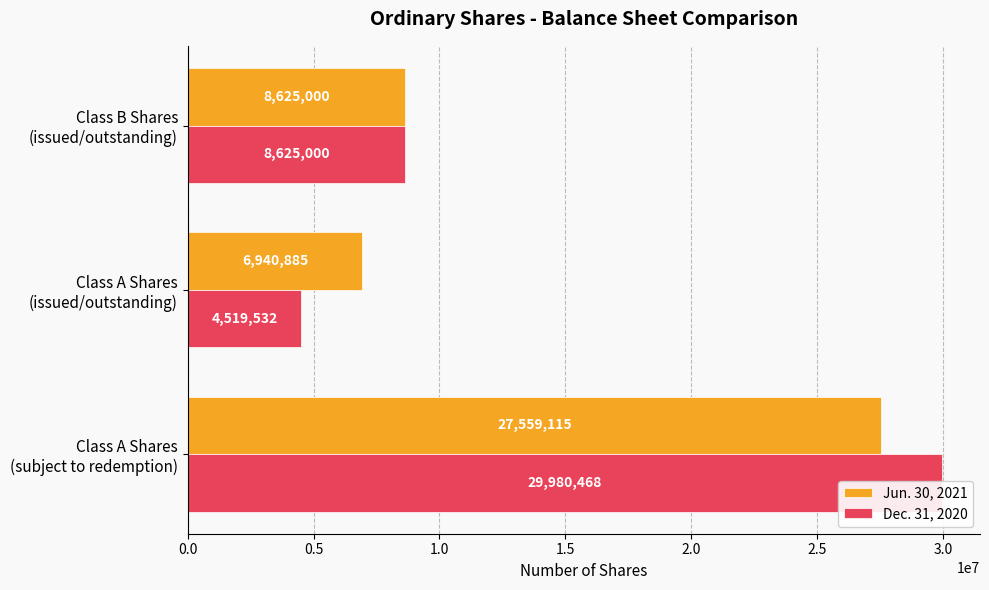

Which series has the largest total across all categories?

Jun. 30, 2021